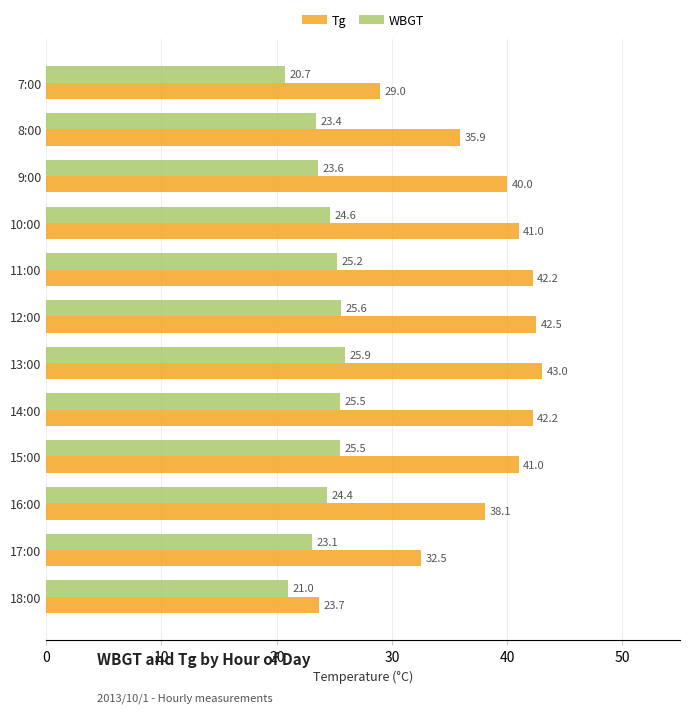

The Tg series shows 54.7 at 15:00. True or false?

False